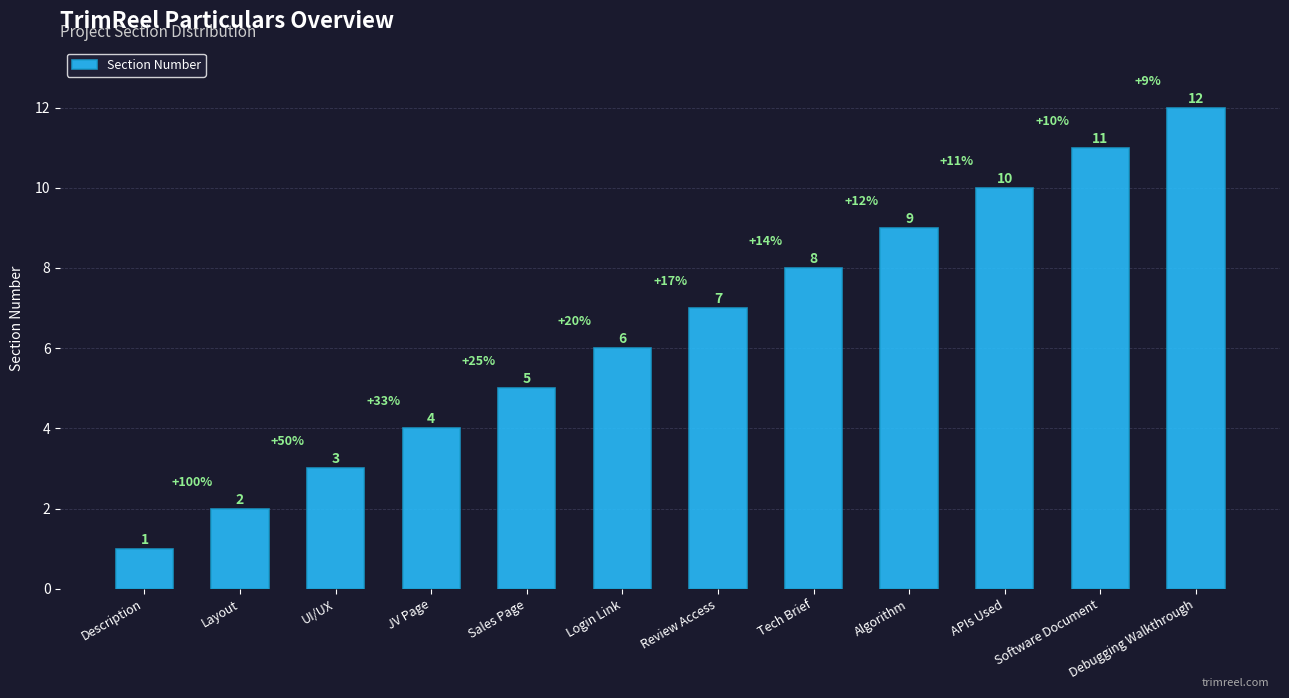

Rank the categories by value from lowest to highest.

Description, Layout, UI/UX, JV Page, Sales Page, Login Link, Review Access, Tech Brief, Algorithm, APIs Used, Software Document, Debugging Walkthrough